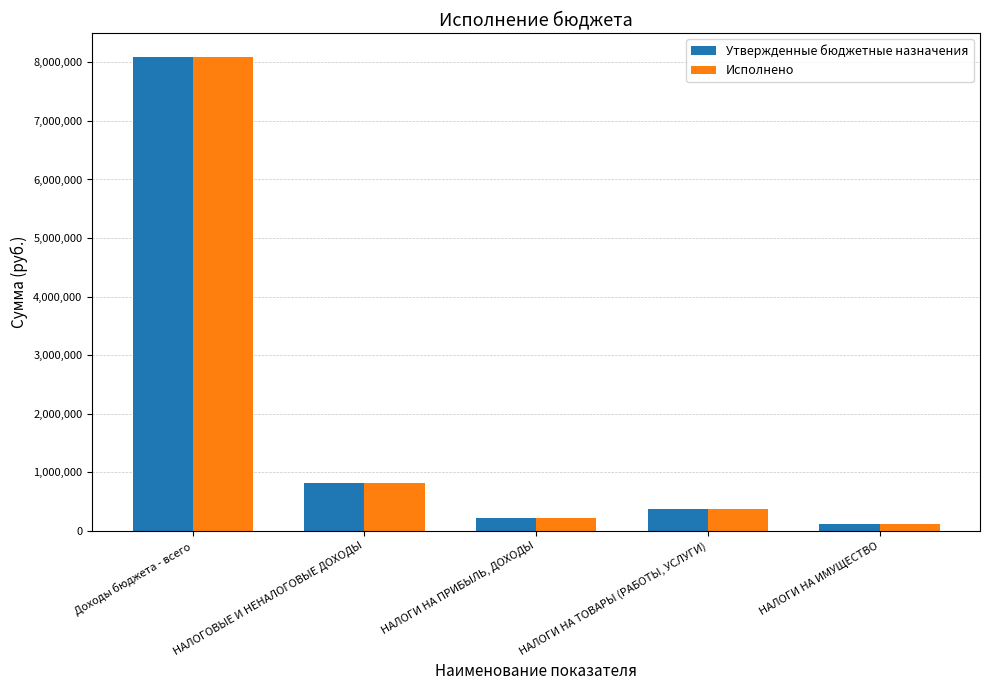

How many distinct data groups are displayed?

2